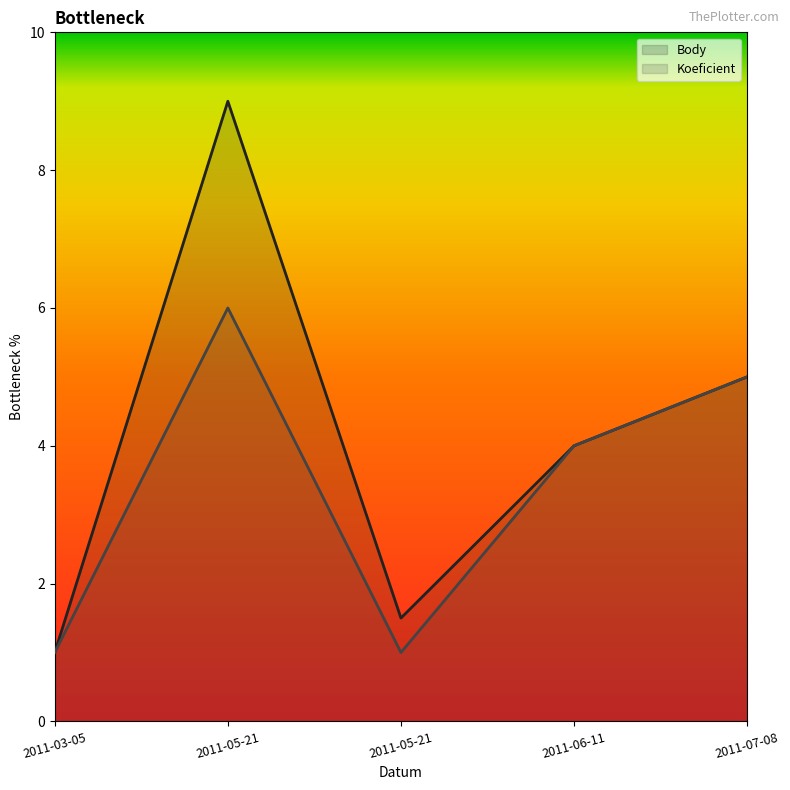

Rank the series by their maximum value, from highest to lowest.

Body, Koeficient